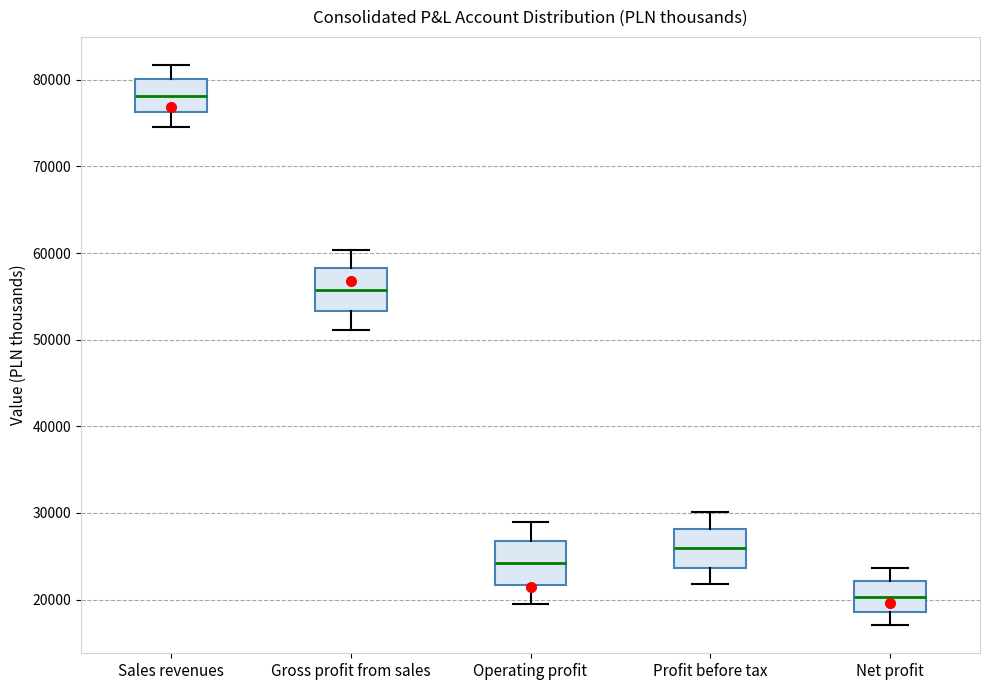

Where does the median line of the box for Sales revenues sit on the y-axis? The values are not printed on the chart, so give them approximately, as read against the axis.

78000